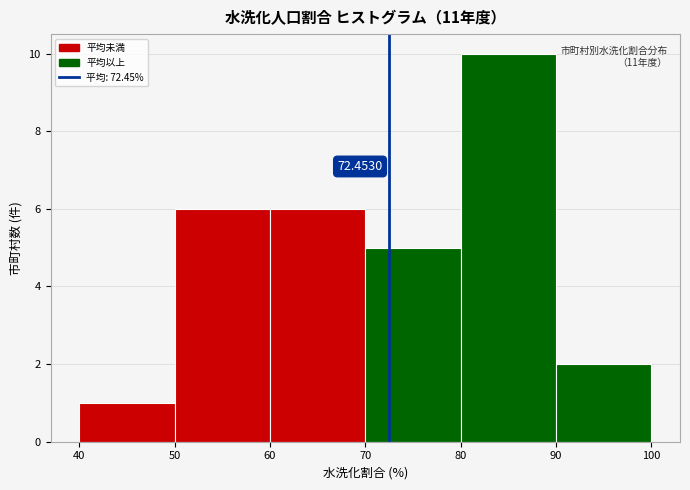

Over which range of the x-axis is the bar tallest?

80 to 90